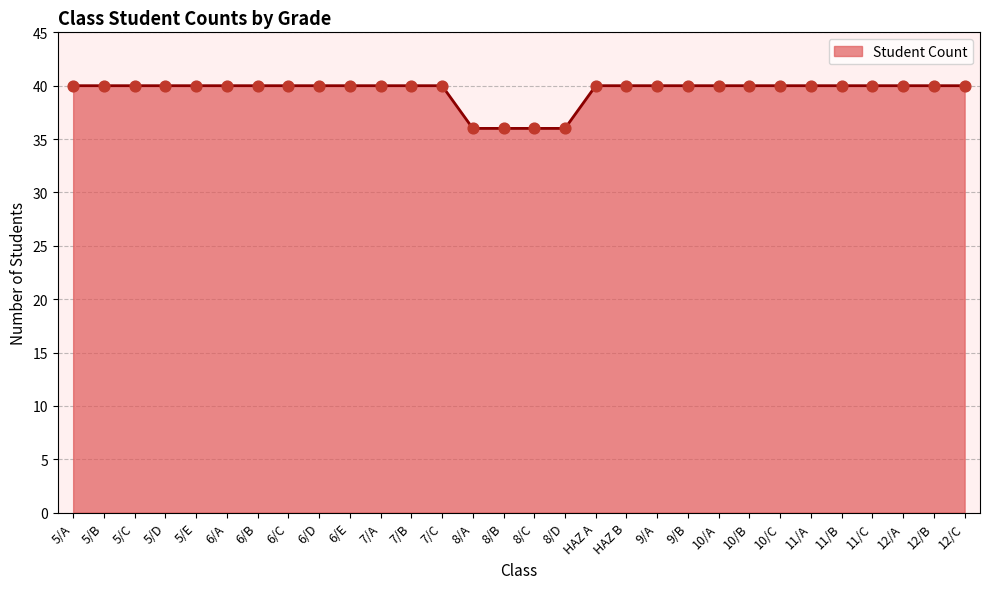

What is the ratio of the value at 10/C to the value at 6/C?

1.0